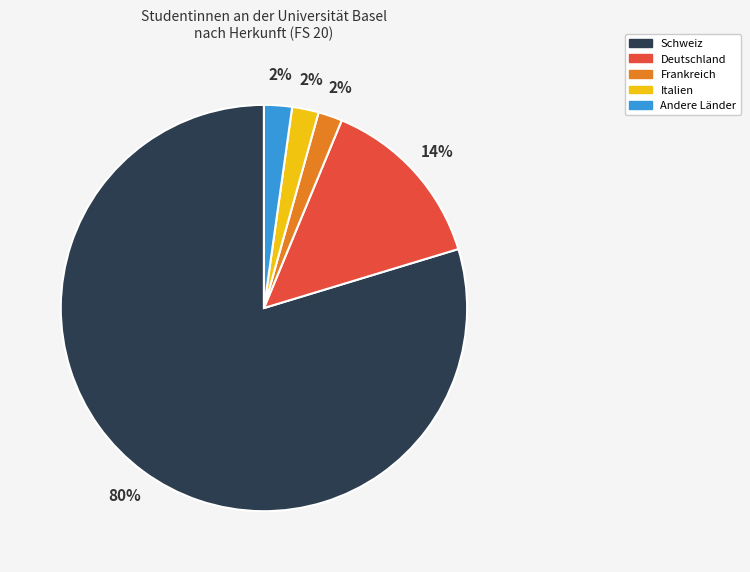

What is the majority slice?

Schweiz